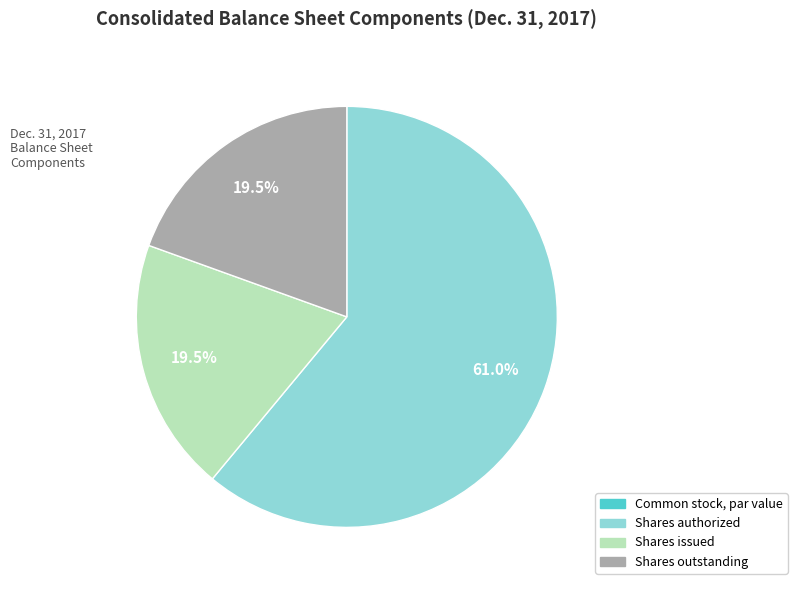

Which category accounts for the majority?

Shares authorized